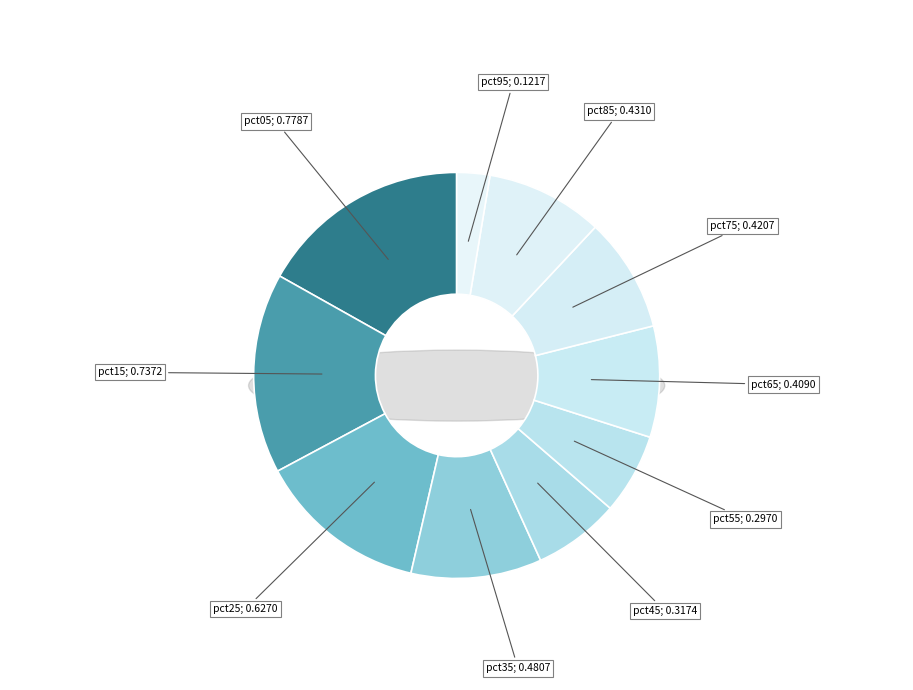

To the nearest percent, what percentage of the pie is pct15?

16%